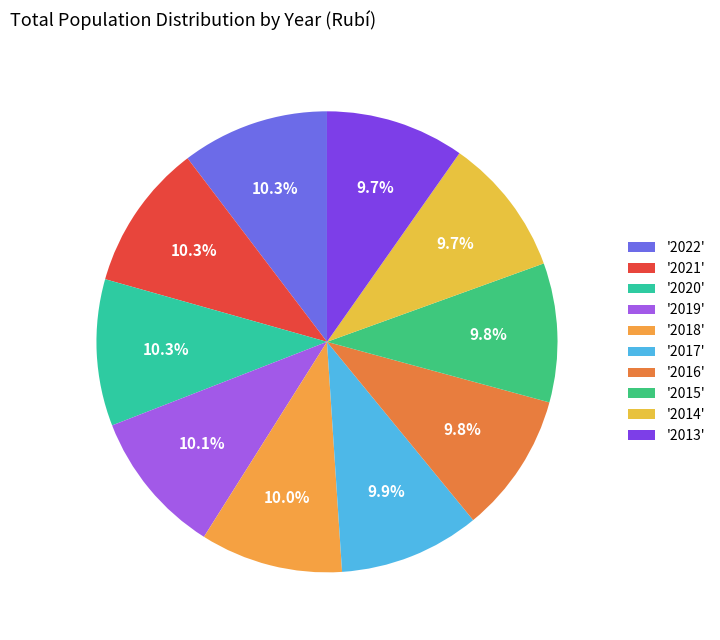

Count the number of slices in the pie.

10